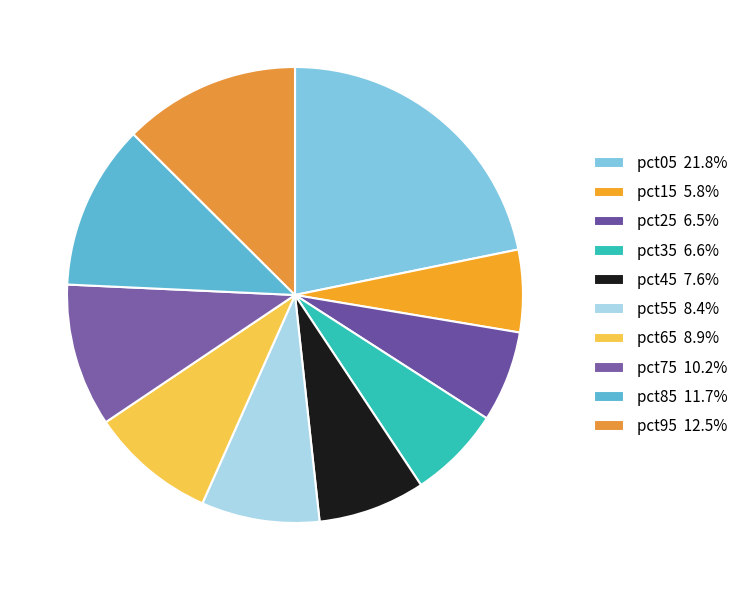

Combined, what portion of the pie is pct45 and pct15?

13.4%